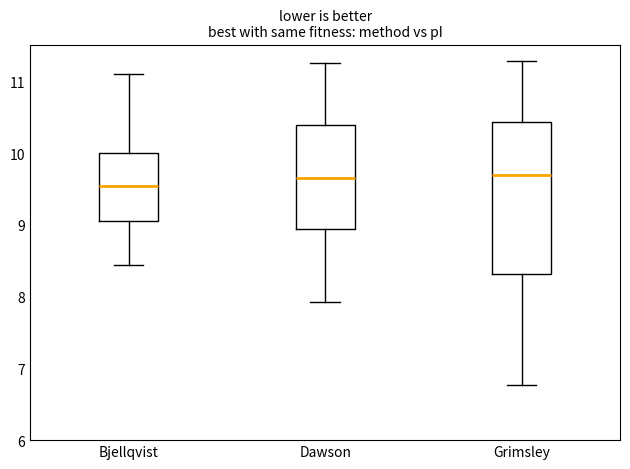

Which box has the lowest median line?

Bjellqvist